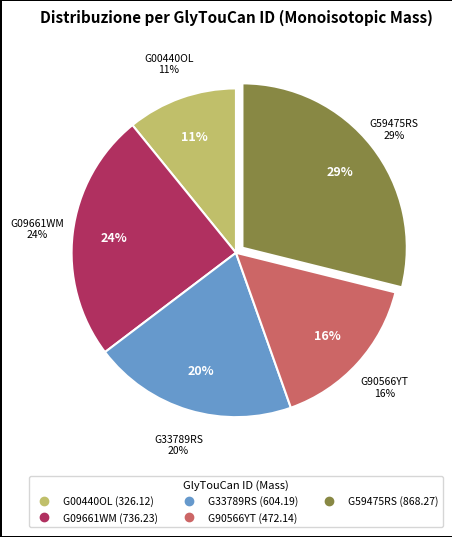

Between G33789RS and G09661WM, which is larger?

G09661WM